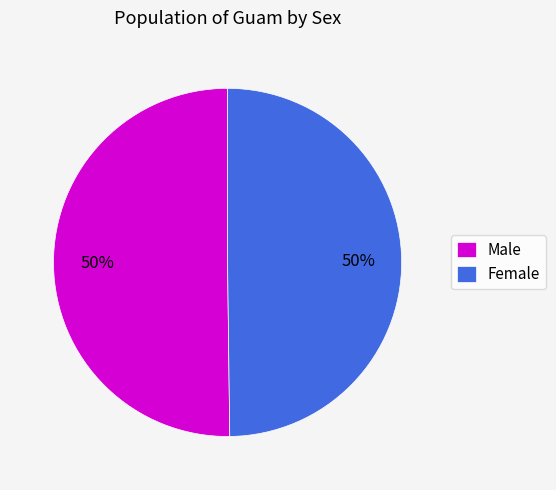

The Female slice represents 50% of the pie. True or false?

True